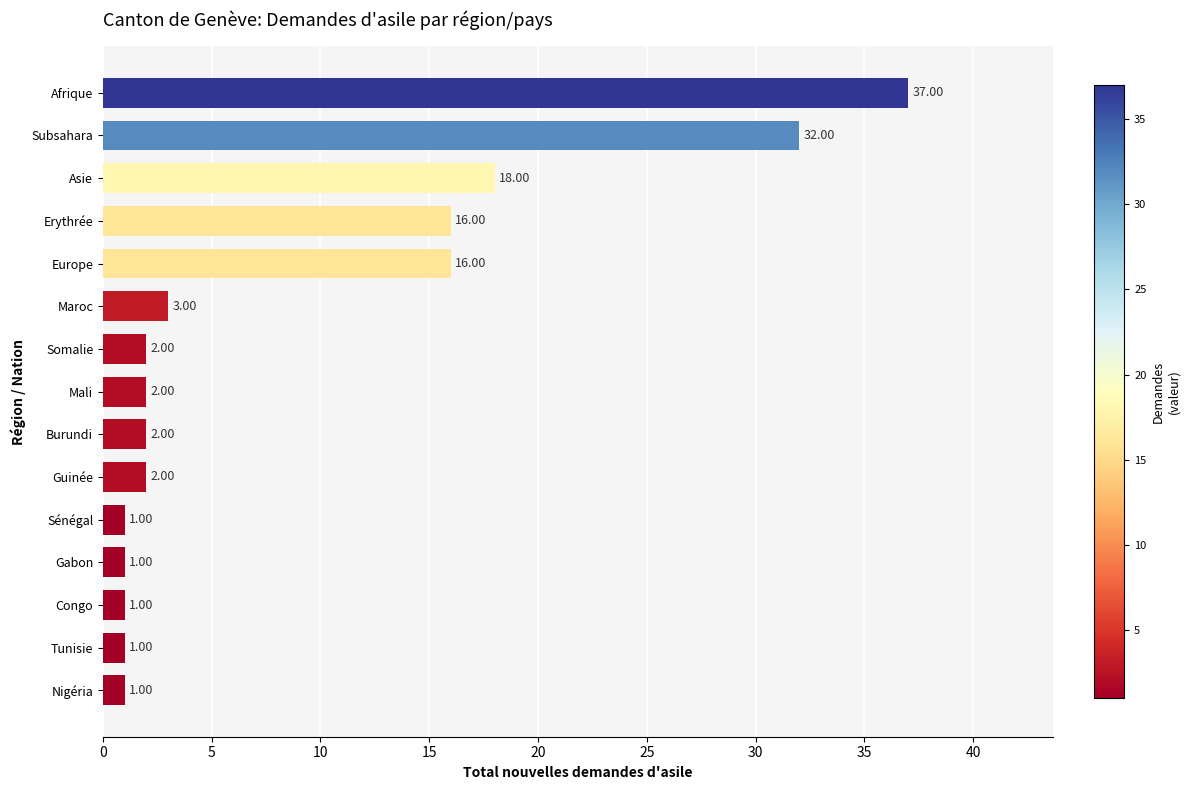

What is the average value?

9